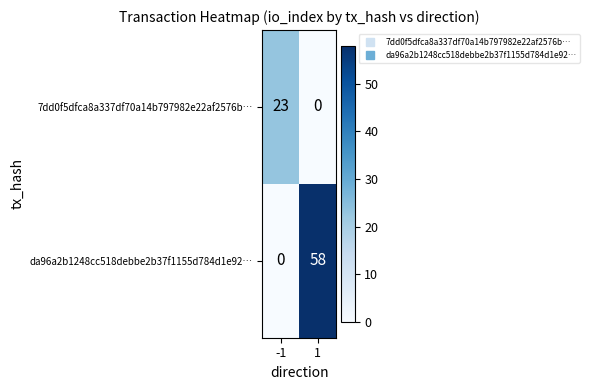

What is the sum of the 7dd0f5dfca8a337df70a14b797982e22af2576b… values at -1 and 1?

23